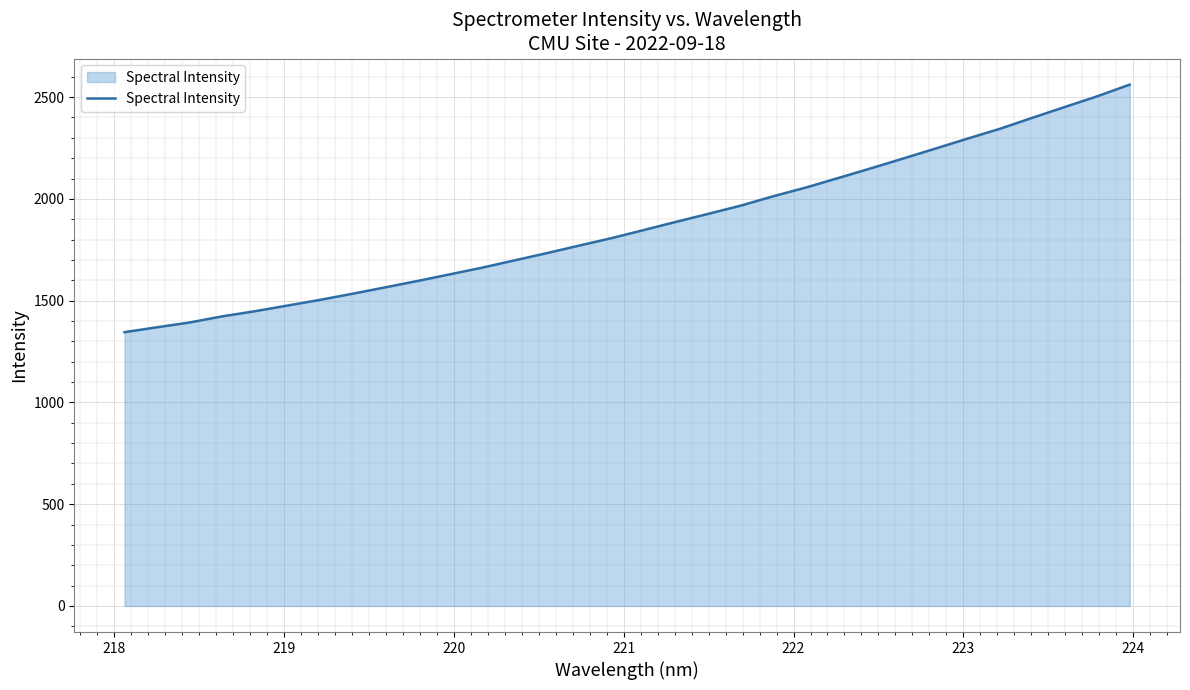

What is the greatest value displayed?

2561.6